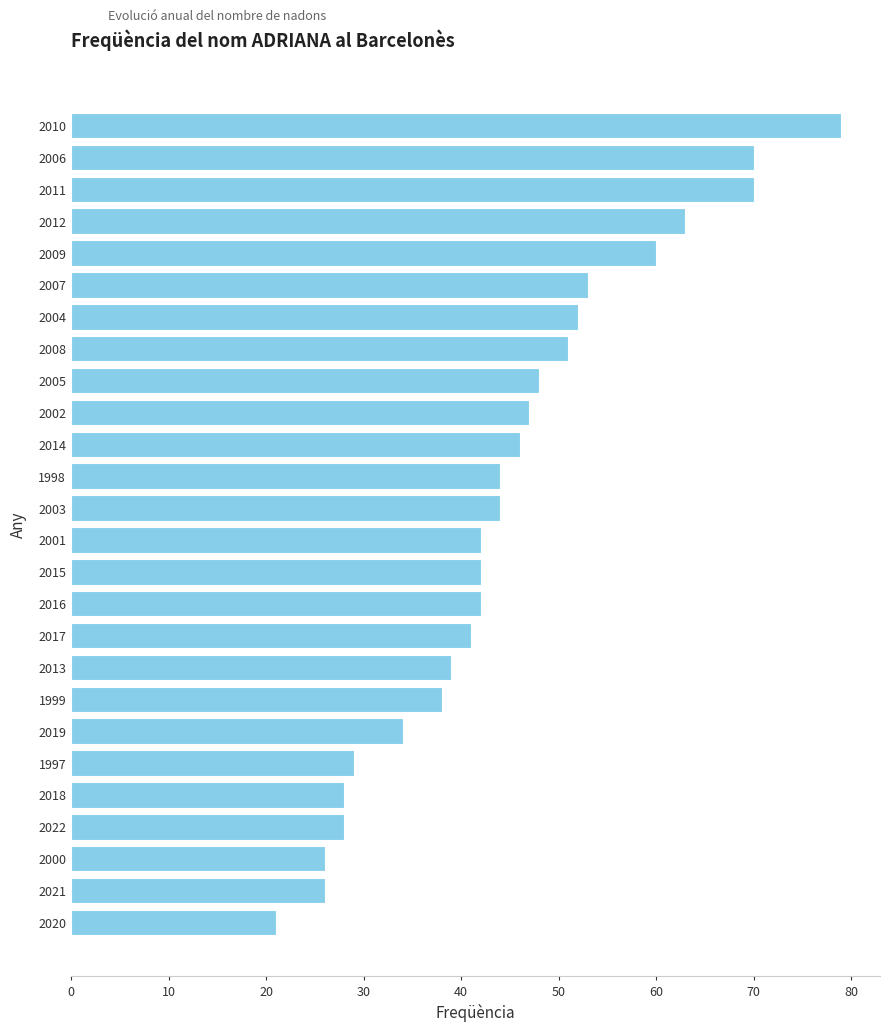

What is the average value?

45